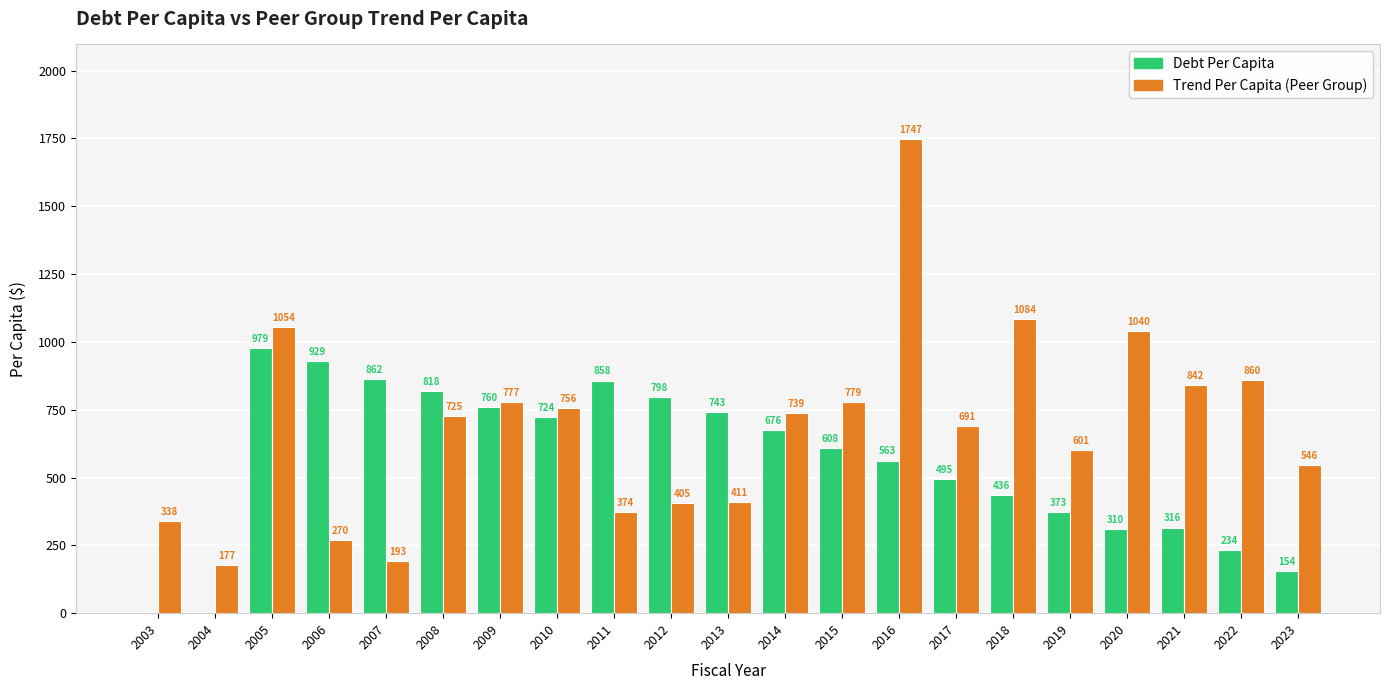

At which category does the chart reach its peak across all series?

2016